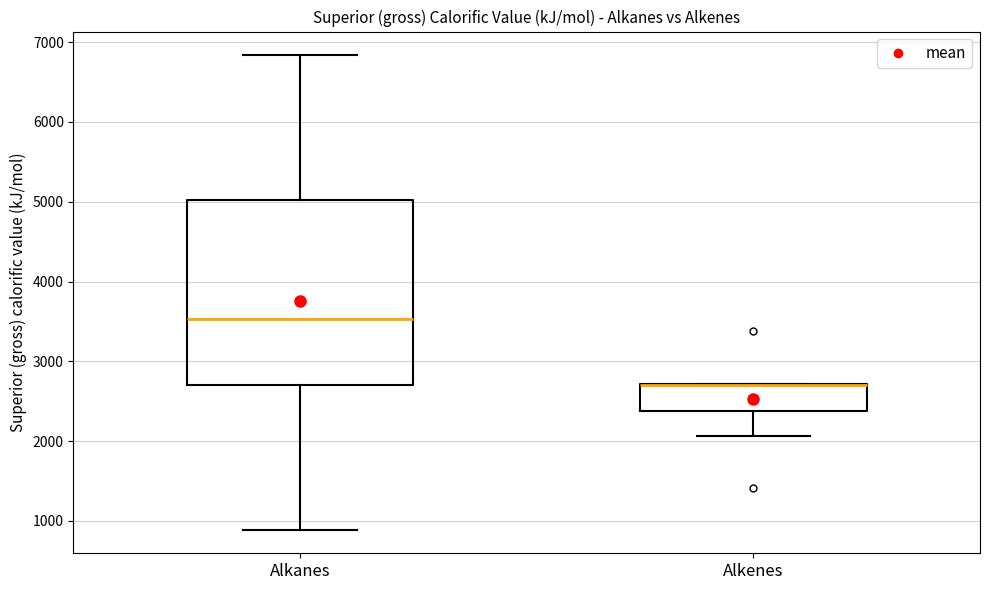

Where is the upper edge of the box for Alkenes on the y-axis? The values are not printed on the chart, so give them approximately, as read against the axis.

2700